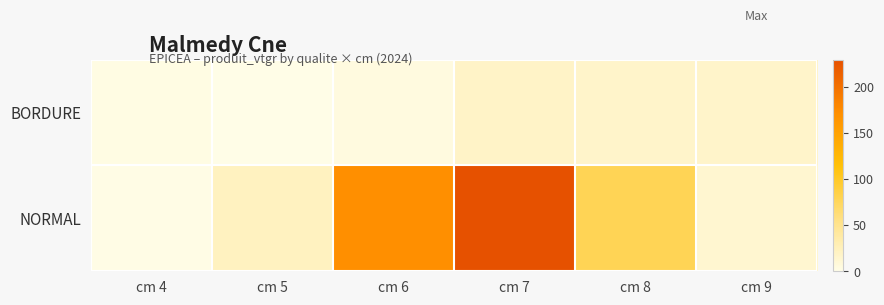

List the series in order of their overall mean, lowest first.

BORDURE, NORMAL